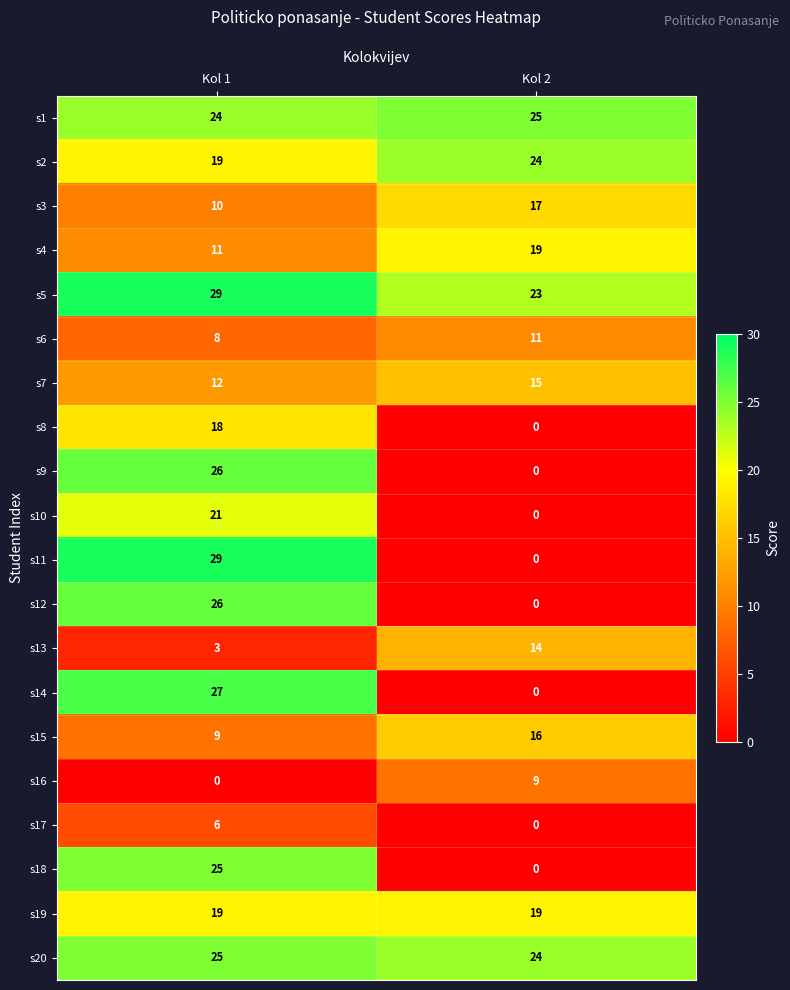

Rank the categories by s10 value from highest to lowest.

Kol 1, Kol 2